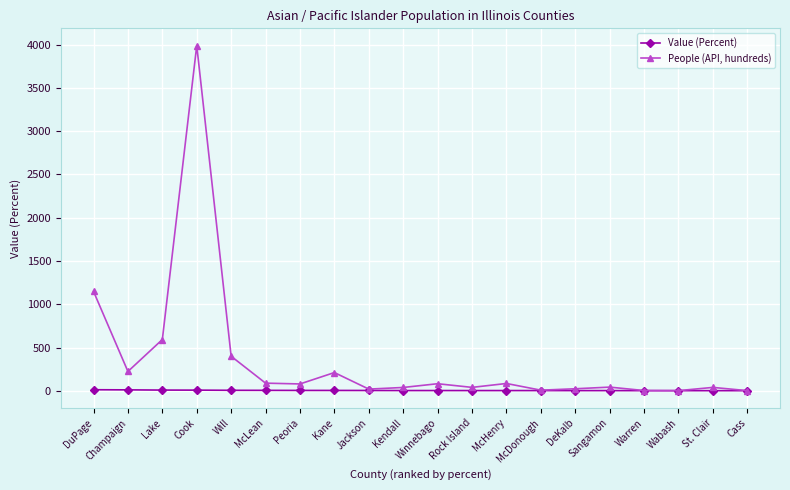

What value does the People (API, hundreds) series have at Peoria?

79.1